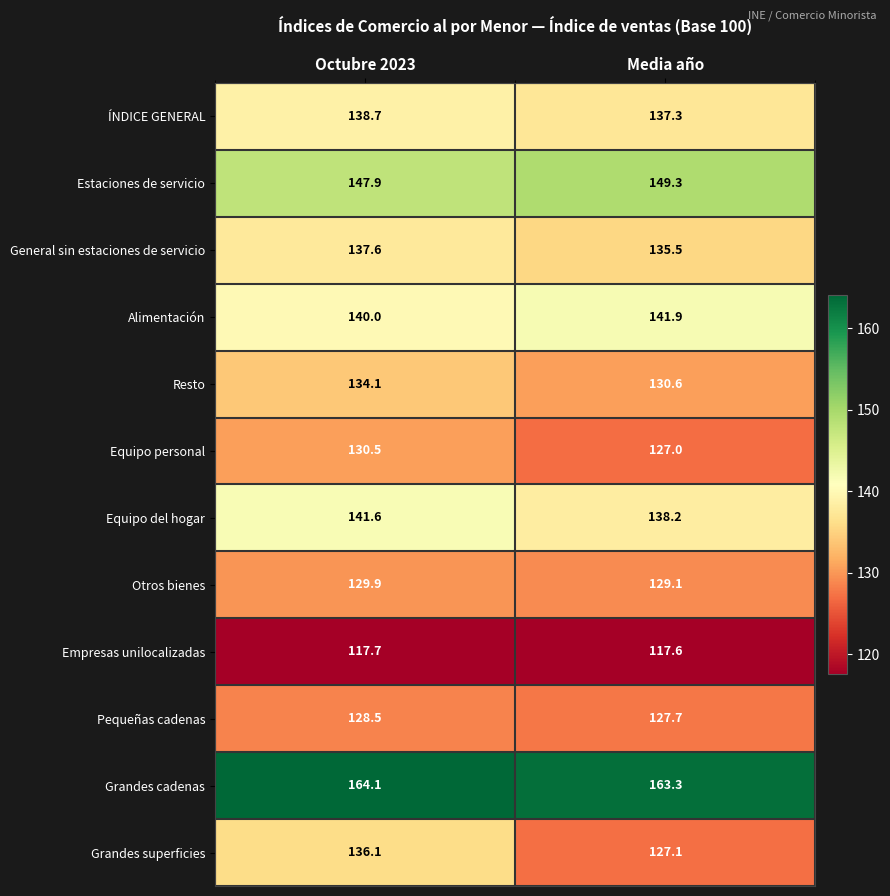

At which category does the chart reach its minimum across all series?

Media año